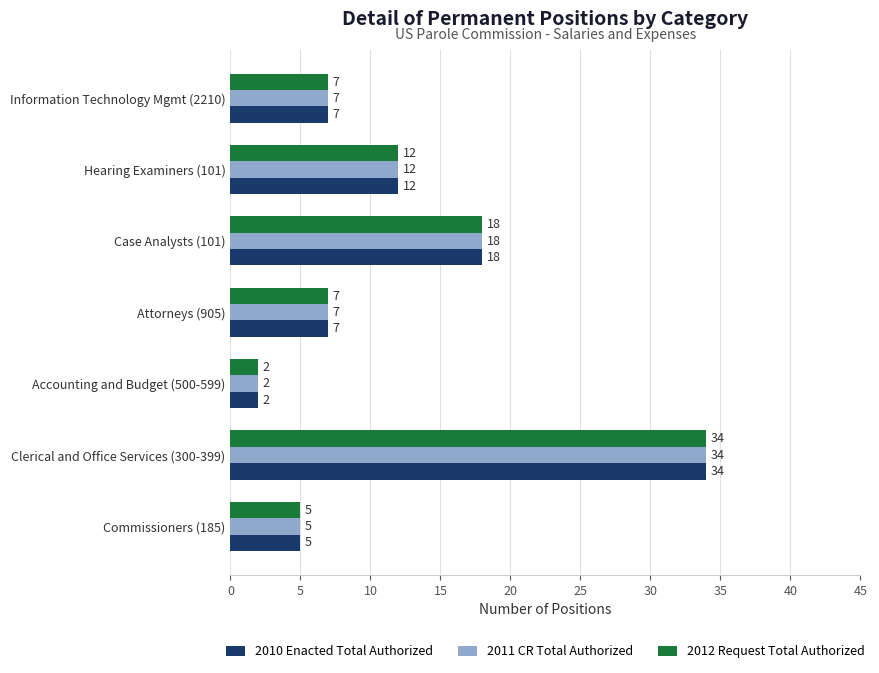

What is the greatest value displayed?

34